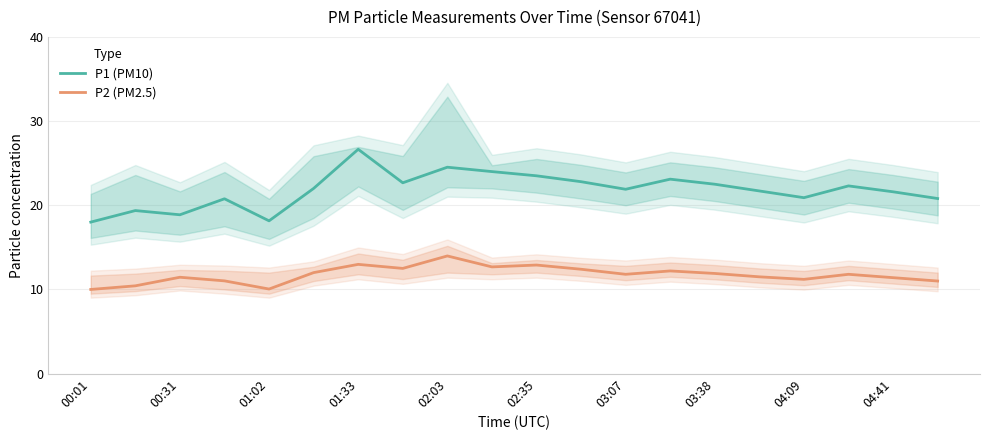

True or false: P1 (PM10) has a value of 36.9 at 03:38.

False